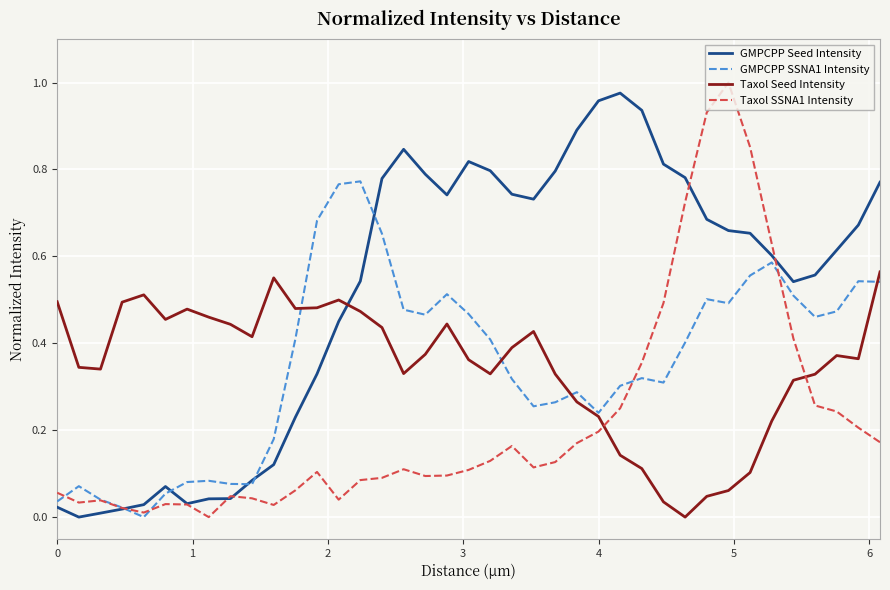

True or false: Taxol Seed Intensity and Taxol SSNA1 Intensity intersect in this chart.

True